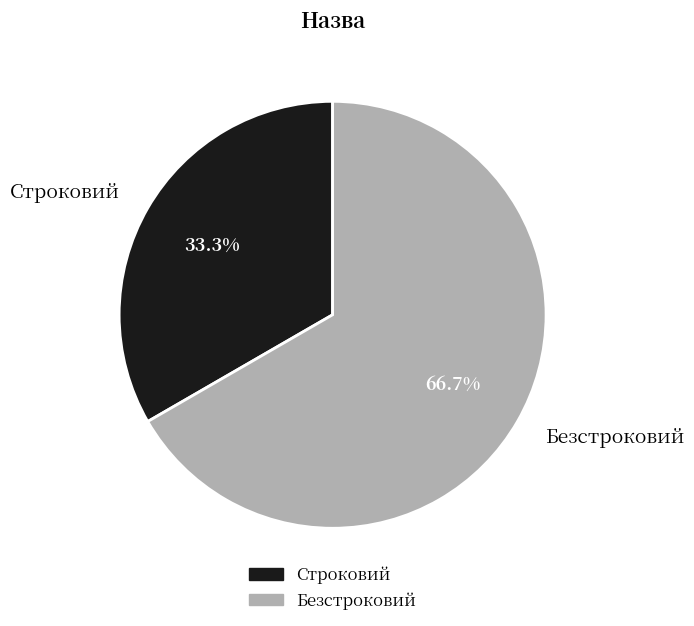

Is the sum of Безстроковий and Строковий greater than half?

Yes